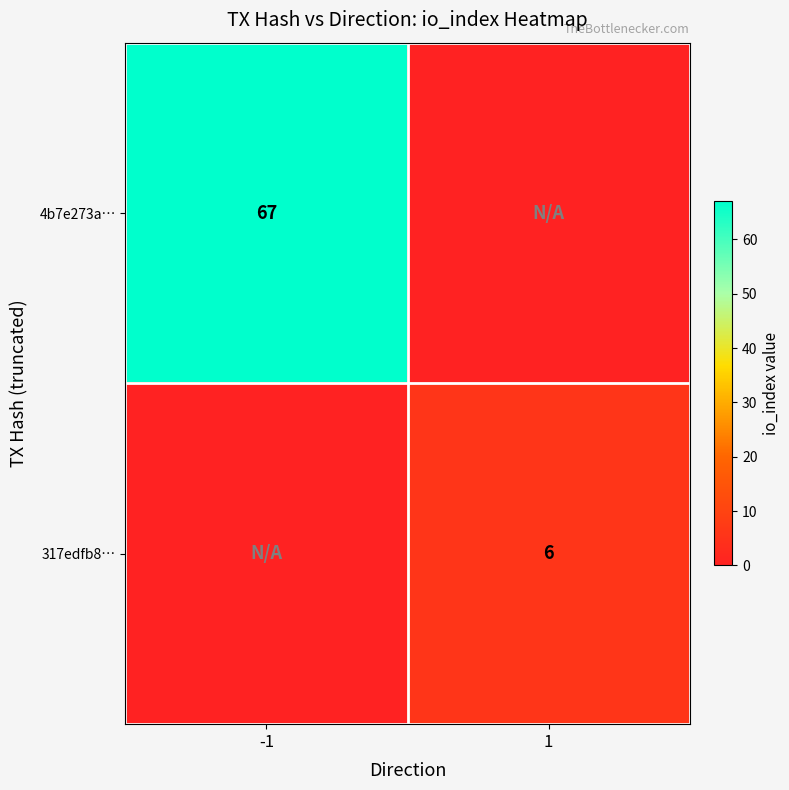

Is it true that 4b7e273a… equals 67 at -1?

True